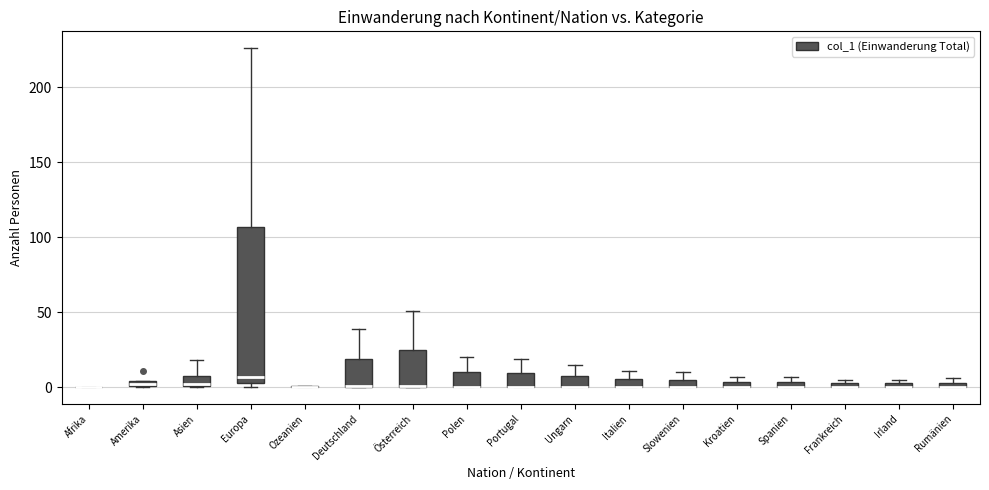

Which box is the tallest, from its lower edge to its upper edge?

Europa